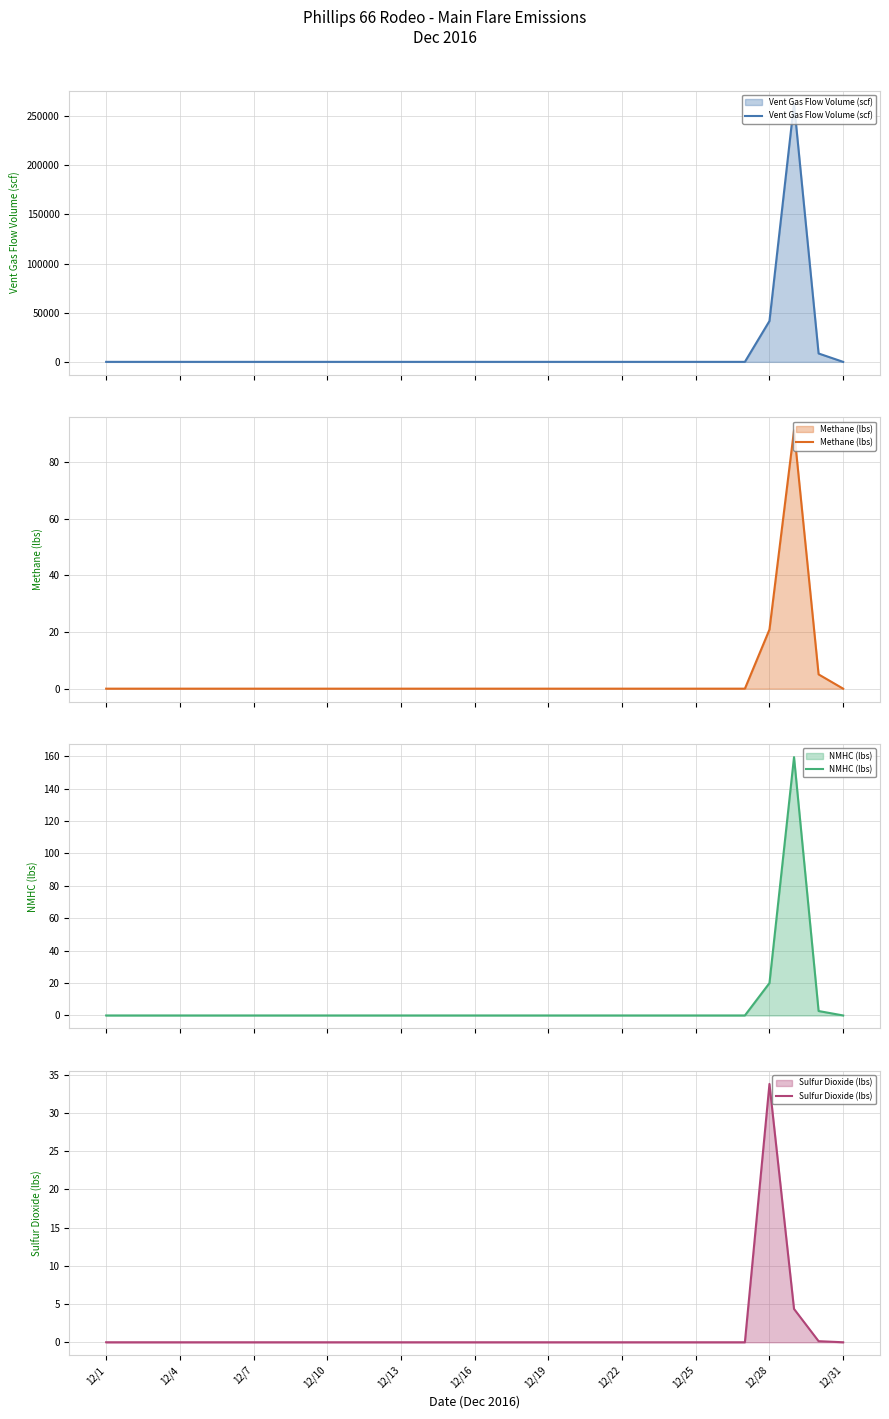

What is the maximum value for Vent Gas Flow Volume (scf)?

262732.4